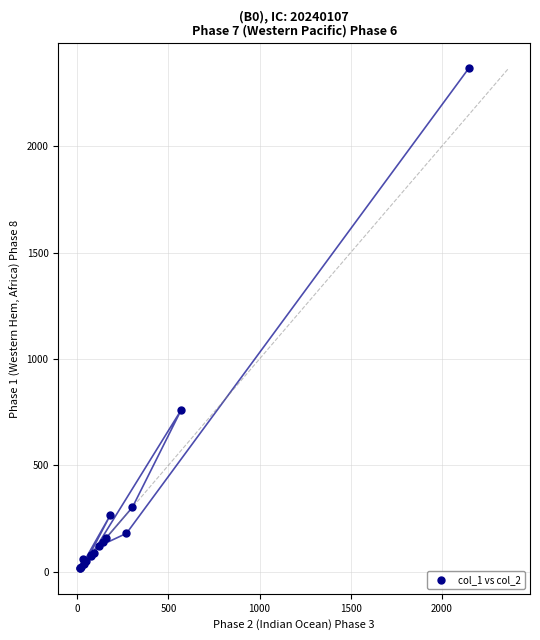

What Y value in the scatter plot is closest to 1191?

760.0